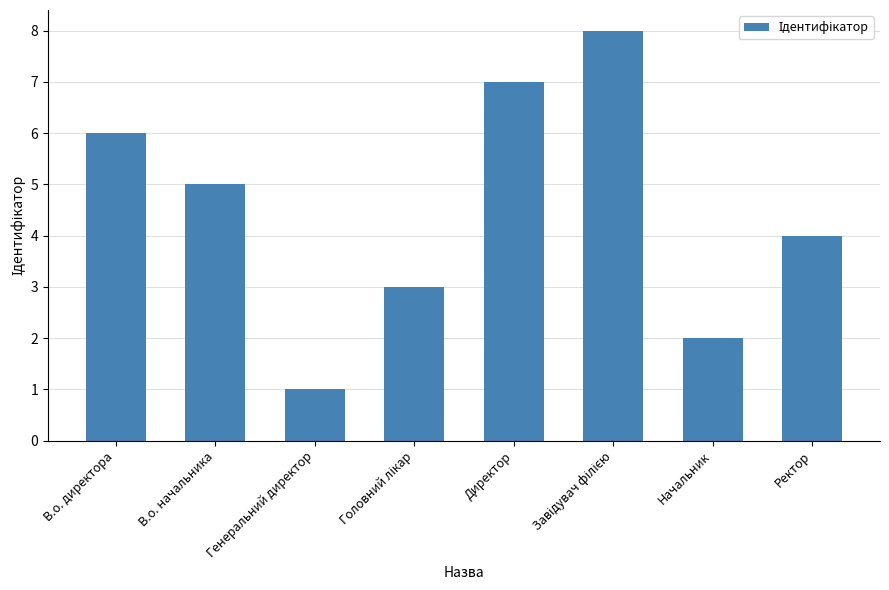

What is the label of the 6th bar from the right?

Генеральний директор